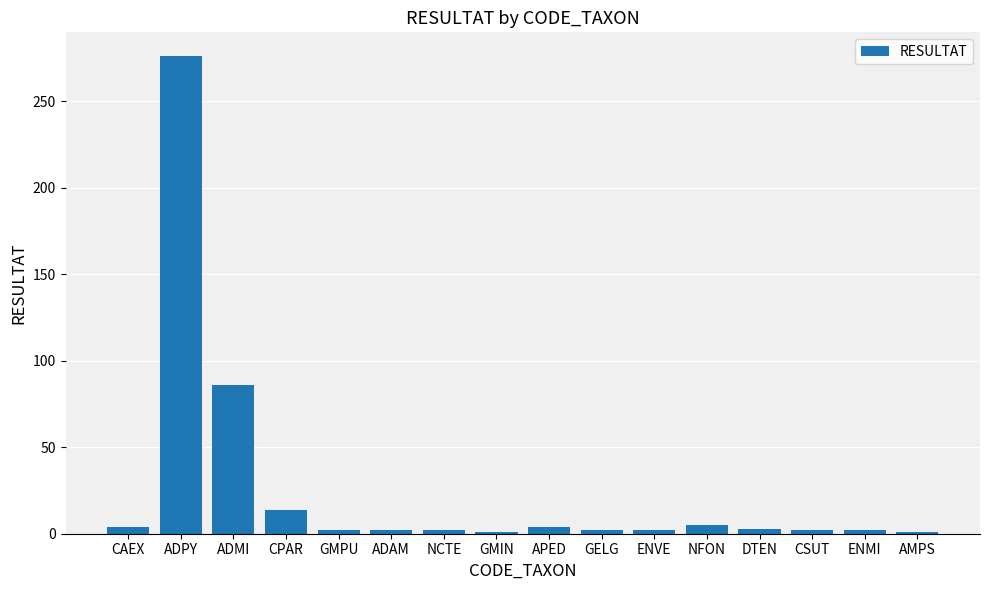

What is the label of the 10th bar from the left?

GELG